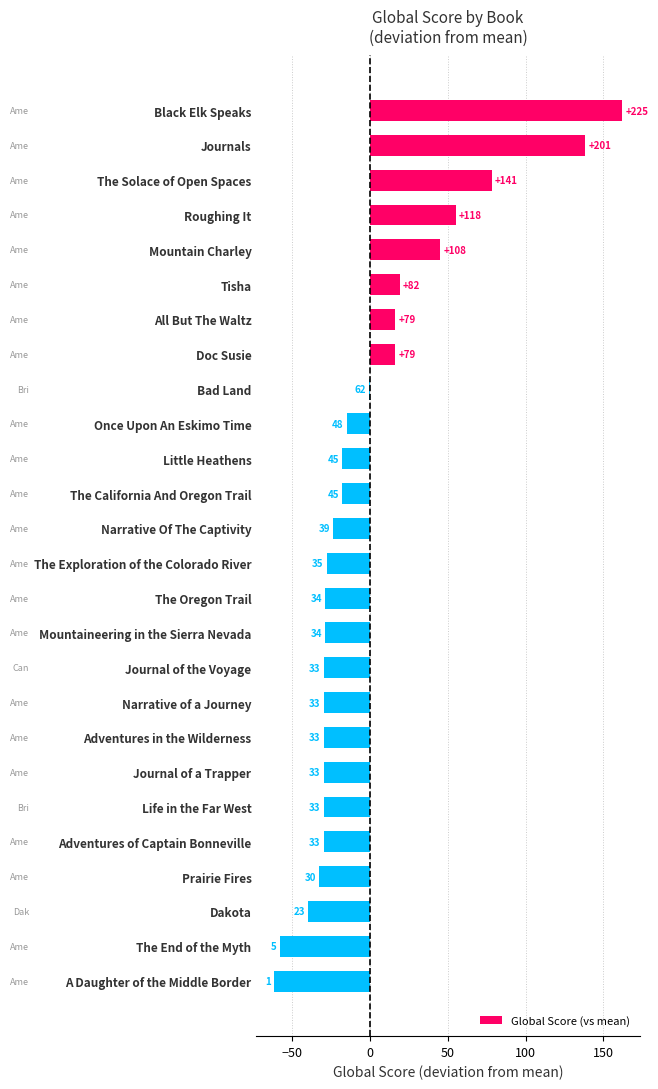

What is the minimum value shown in the chart?

-61.8